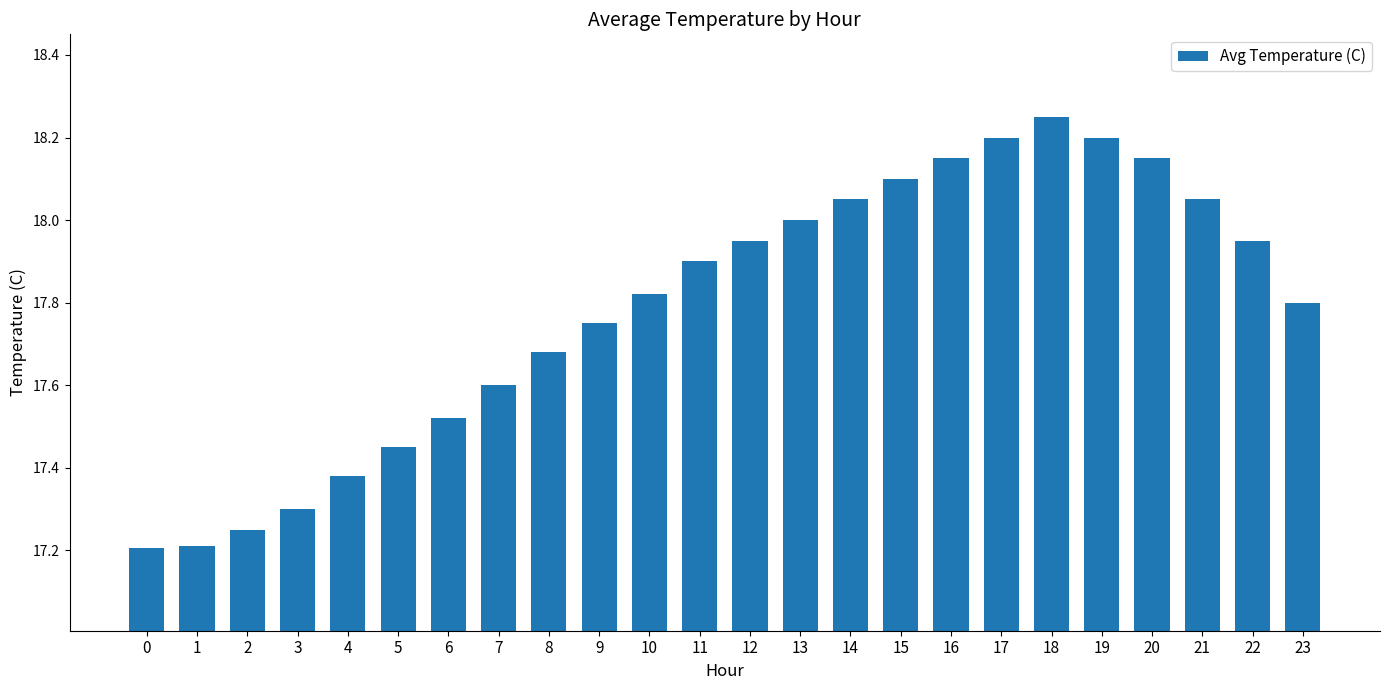

The value at 11 is 17.9. True or false?

True